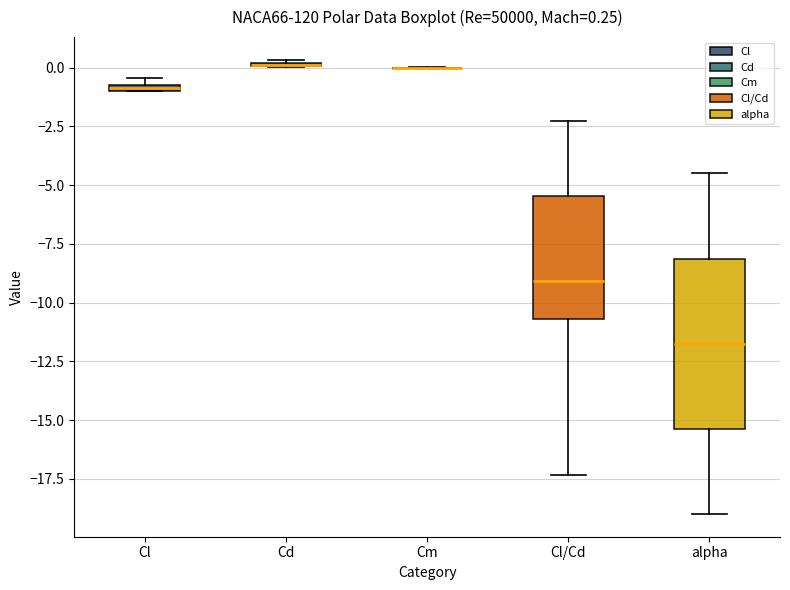

Comparing the boxes themselves (not the whiskers), which one is the tallest?

alpha